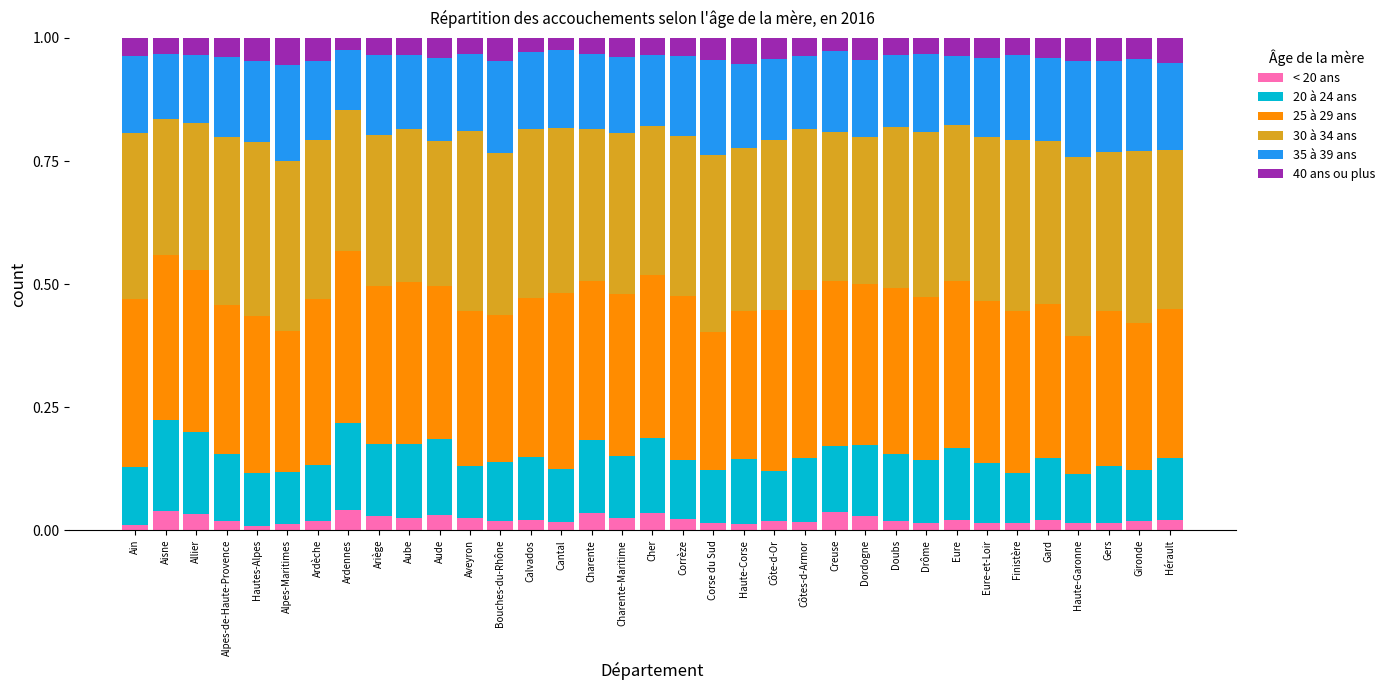

What is the total value across all series at Corrèze?

1.0